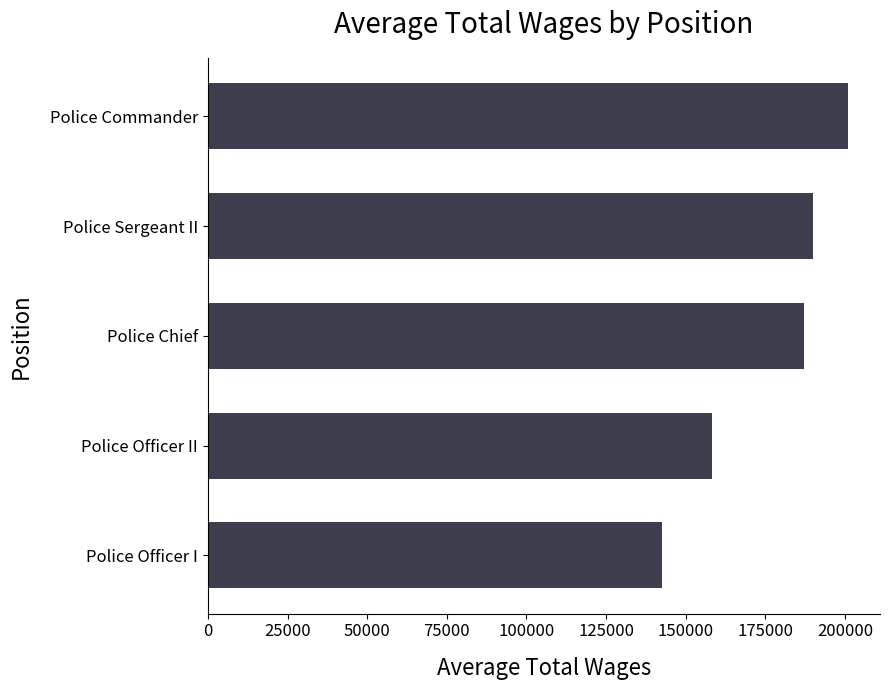

Between Police Chief and Police Officer I, which is larger?

Police Chief